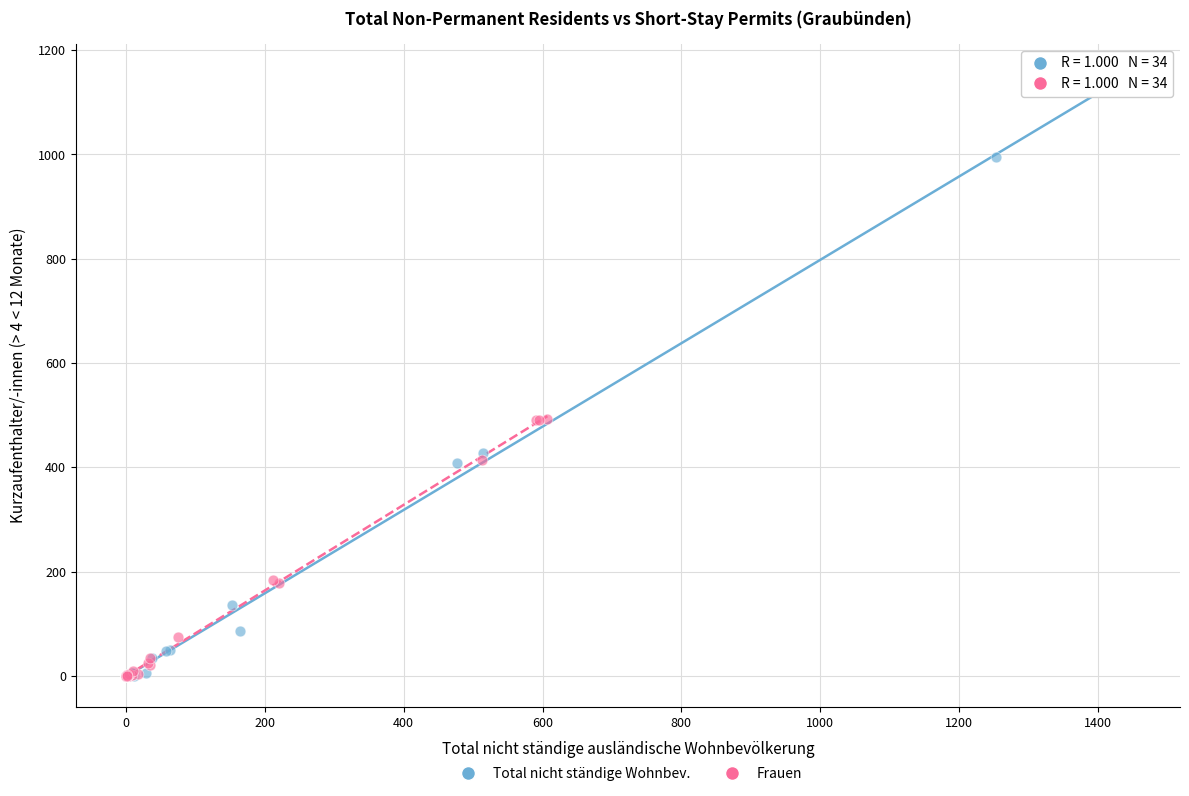

What are all the series names shown in the legend?

Total nicht ständige Wohnbev., Frauen